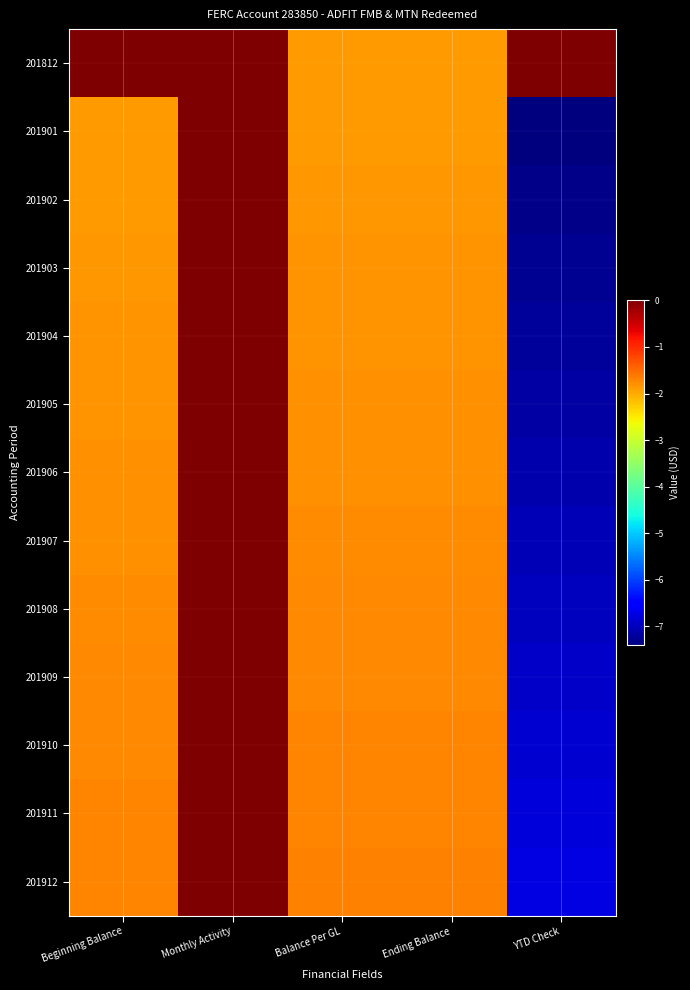

Count the number of data series in this chart.

13